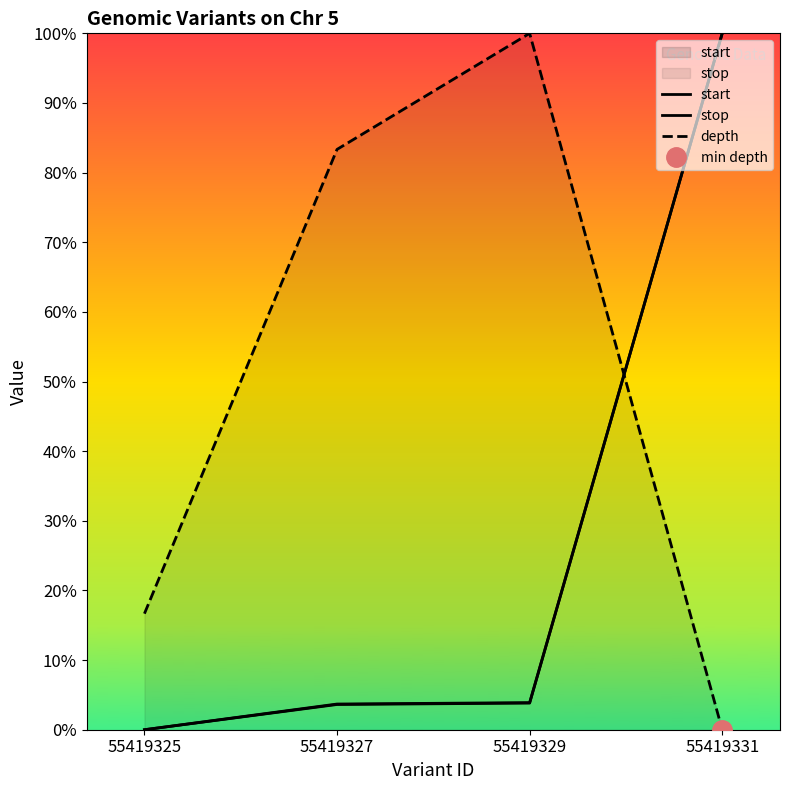

Where is stop nearest to the value 50?

55419329